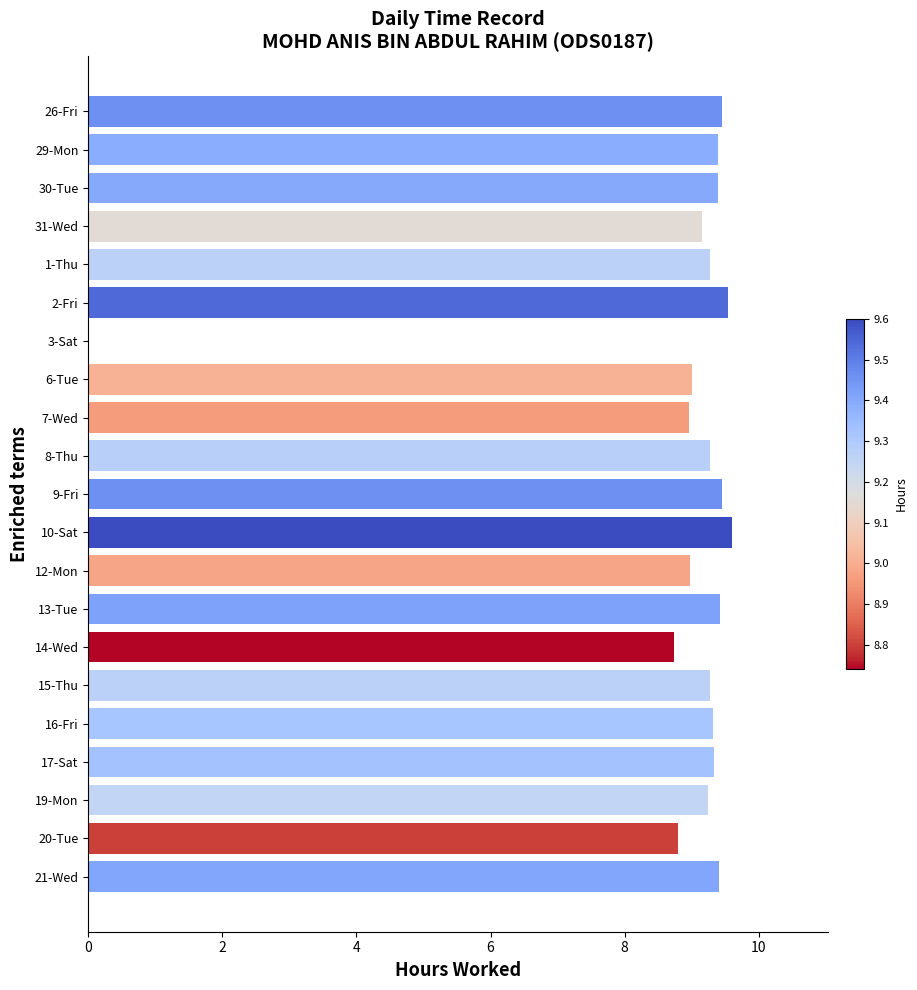

How many positive values are there?

20